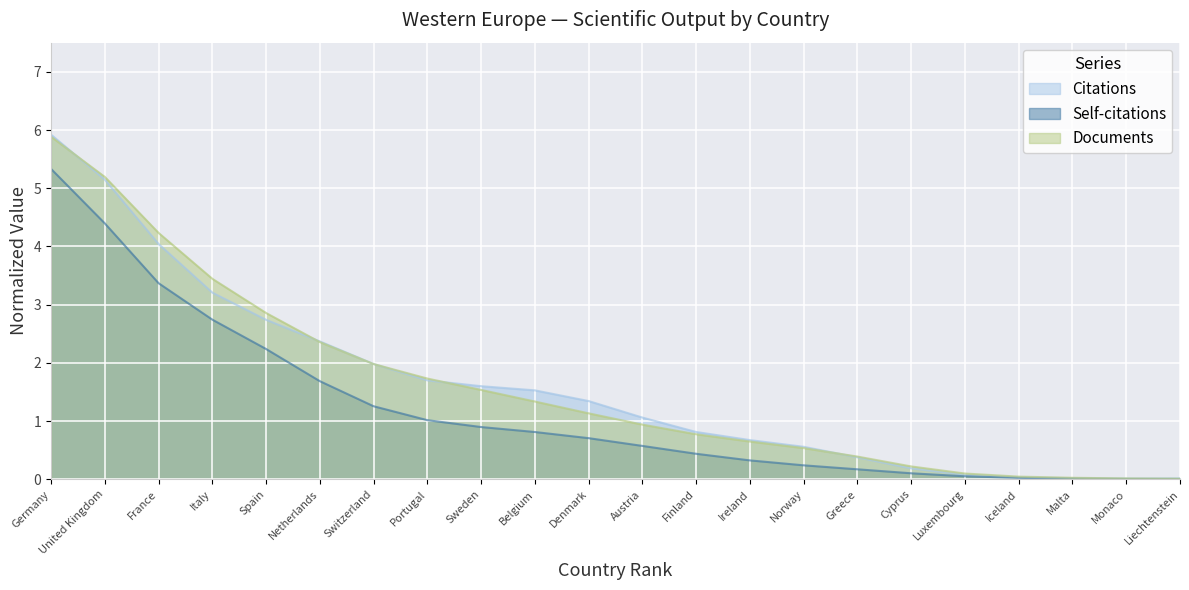

At which label is Citations closest to 2?

Switzerland